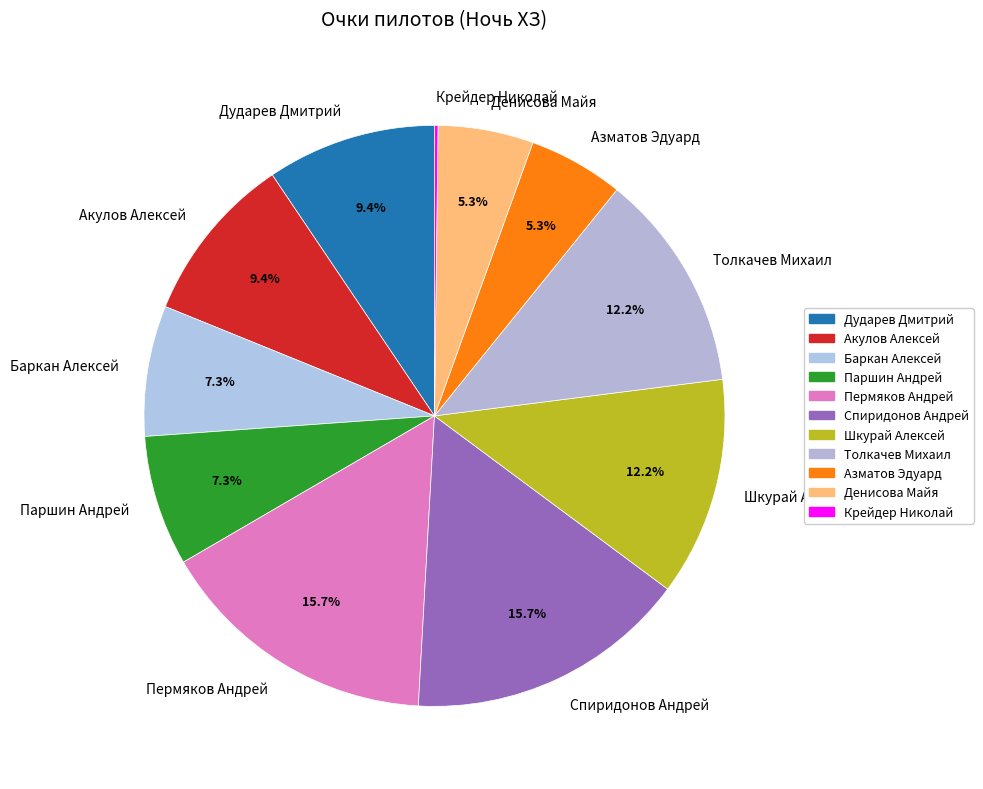

To the nearest percent, what is the average slice percentage?

9%